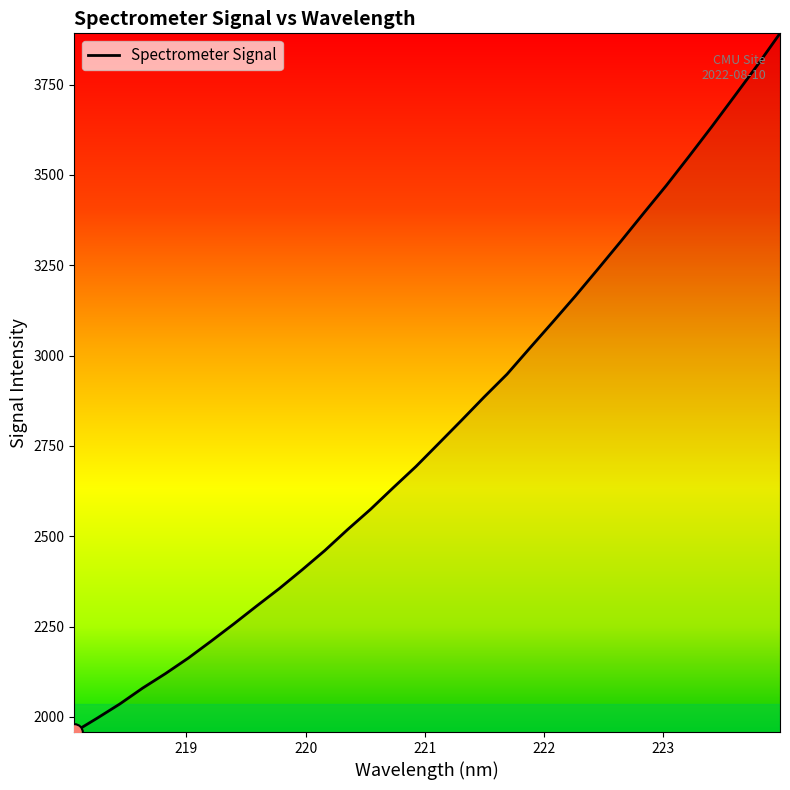

What is the difference between the maximum and minimum values?

1933.8